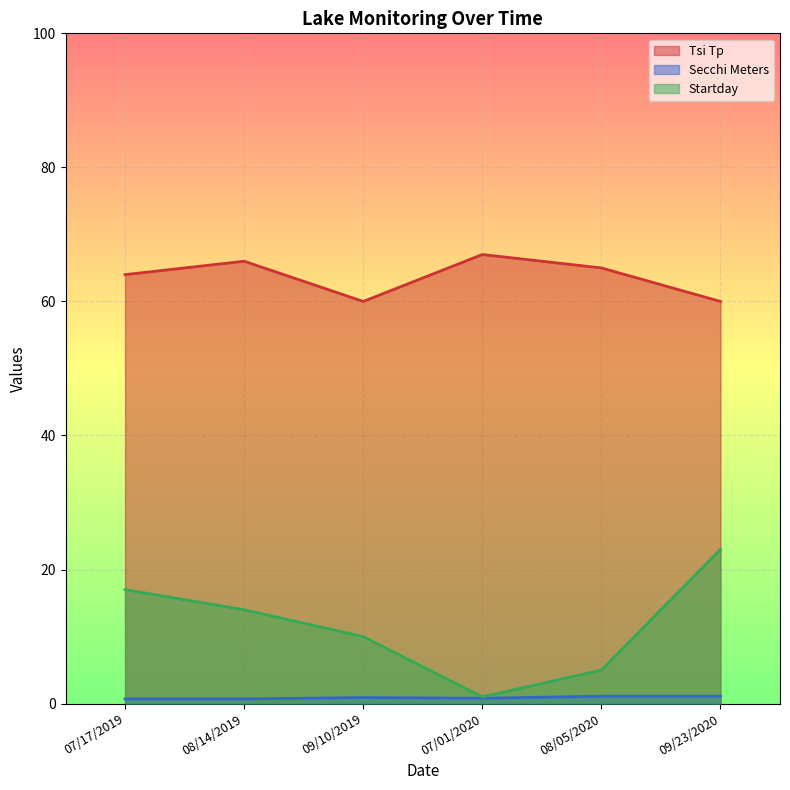

What is the difference between the highest and lowest values at 07/17/2019?

63.3